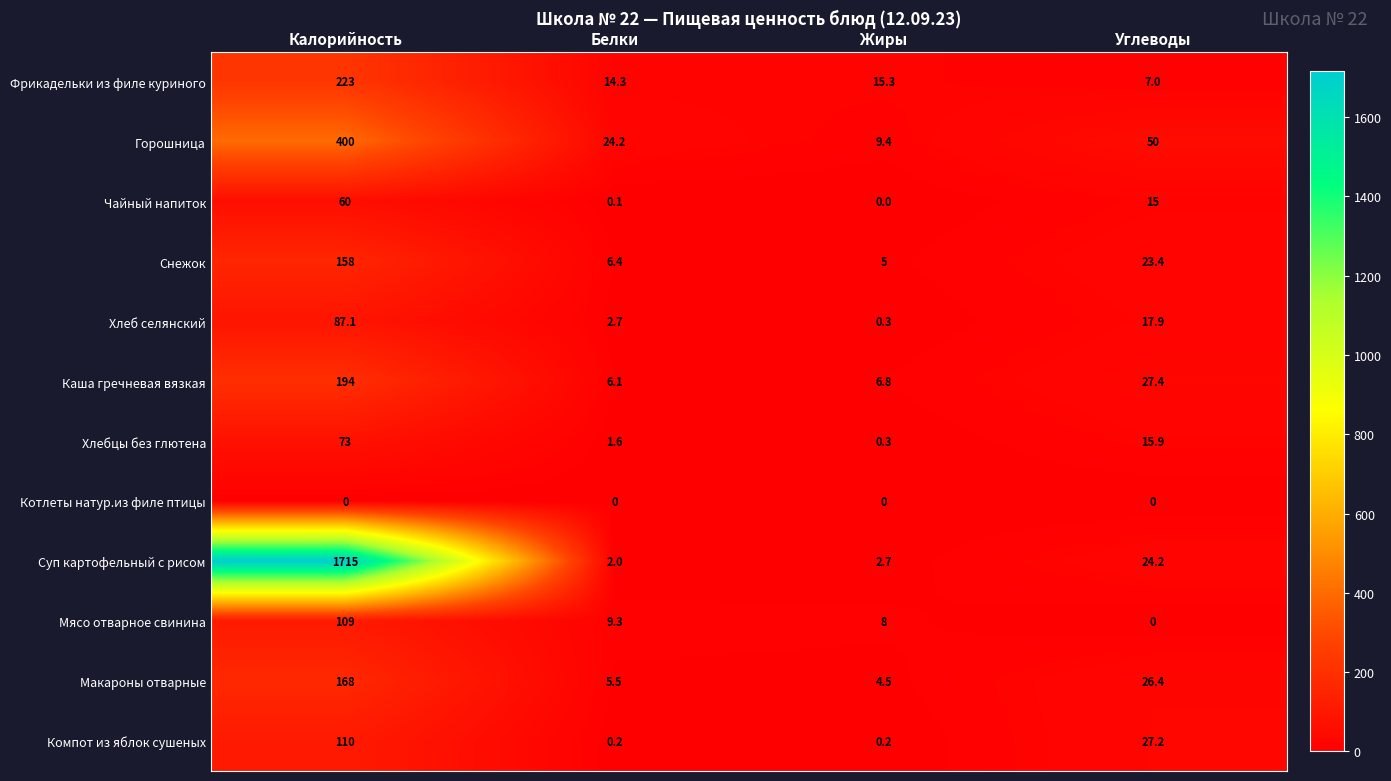

What is the sum of all Суп картофельный с рисом values?

1743.9